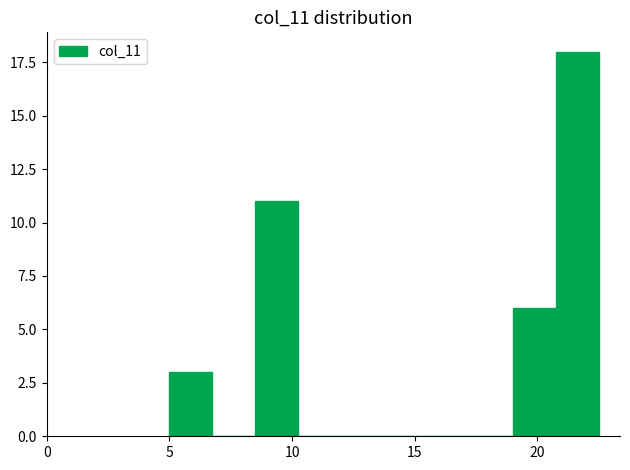

Read against the x-axis, roughly where is the centre of the tallest bar?

21.5